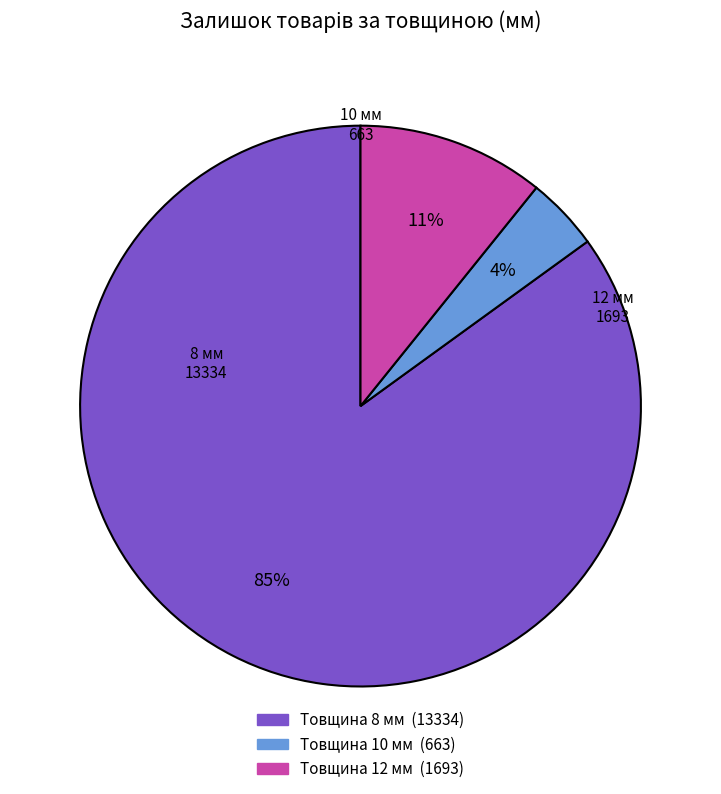

To the nearest percent, what is the average slice percentage?

33%